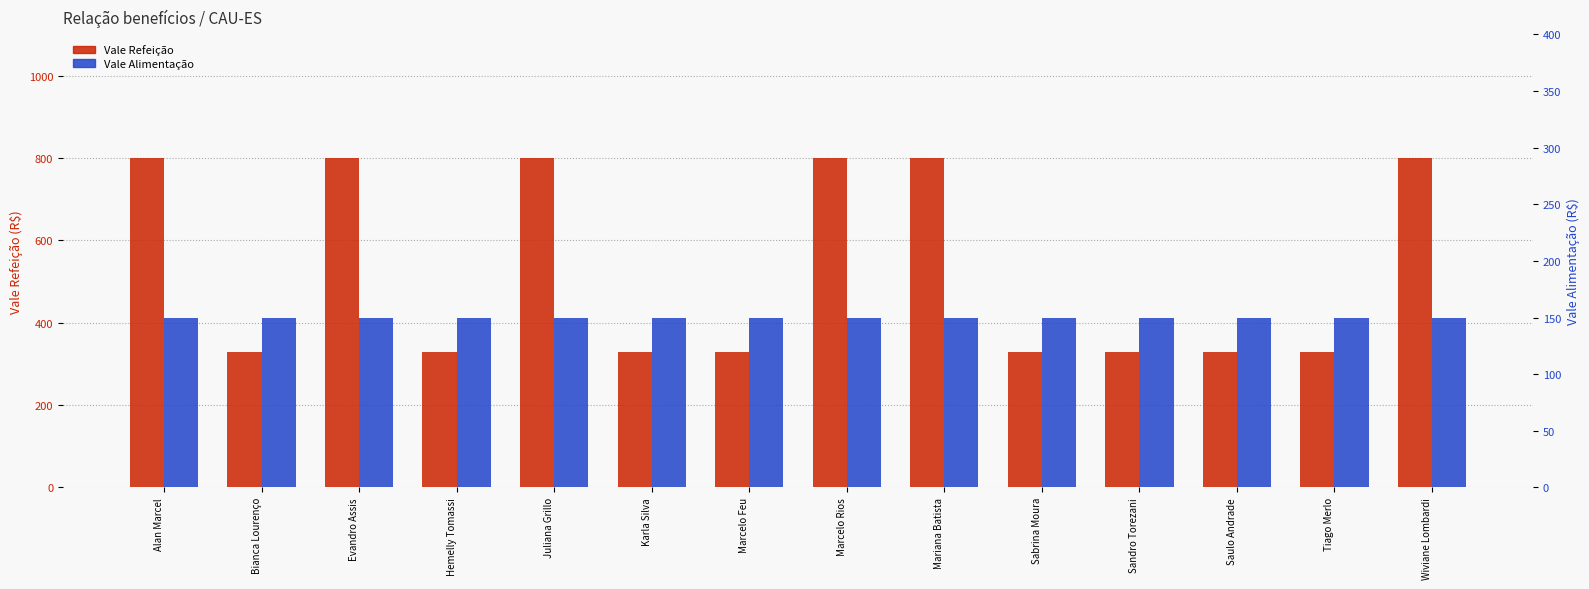

Reading right to left, list all the values displayed in this chart.

Vale Refeição: 799	330	330	330	330	799	799	330	330	799	330	799	330	799
Vale Alimentação: 150	150	150	150	150	150	150	150	150	150	150	150	150	150